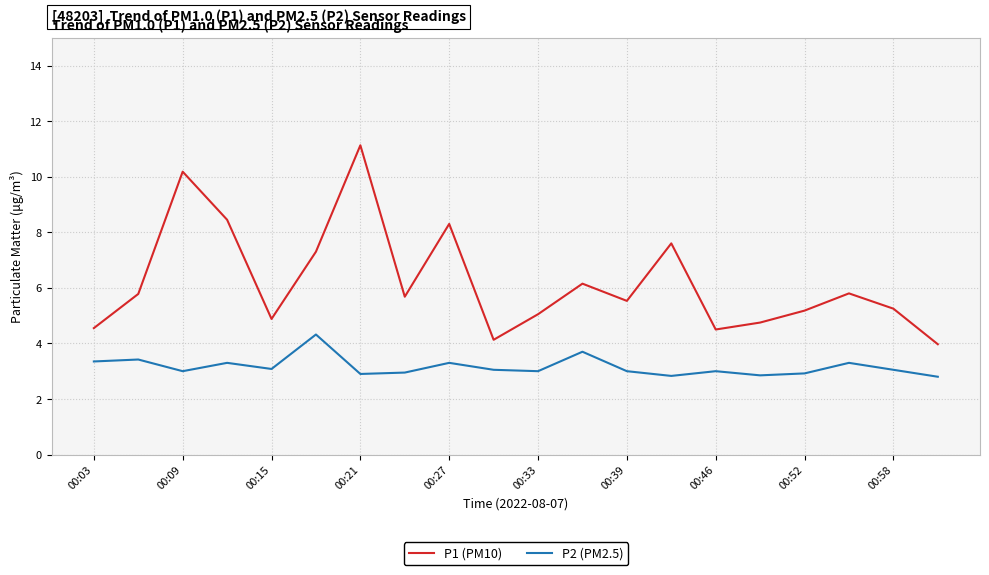

True or false: P2 (PM2.5) and P1 (PM10) intersect in this chart.

False